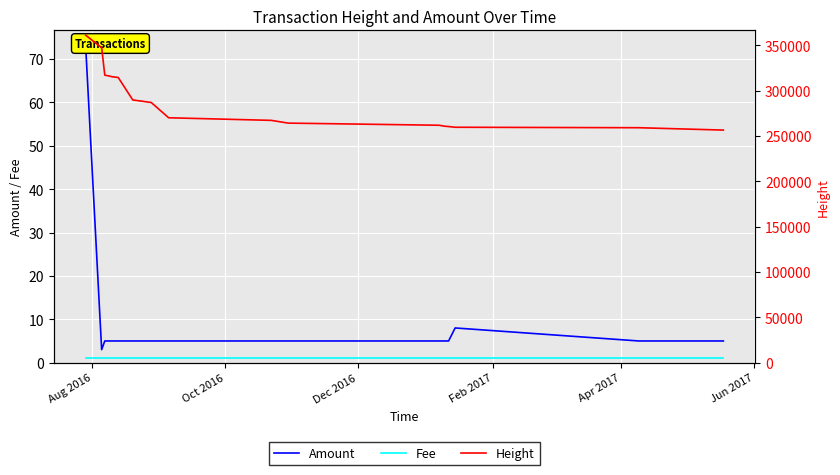

Reading left to right, list all the values displayed in this chart.

Amount: 73	3	5	5	5	5	5	5	5	5	5	5	5	5	5	5	8	5	5
Fee: 1	1	1	1	1	1	1	1	1	1	1	1	1	1	1	1	1	1	1
Height: 361064	347181	317008	315930	315301	314377	289642	289300	286821	269982	267124	264458	264099	261733	260670	260305	259526	259012	256410